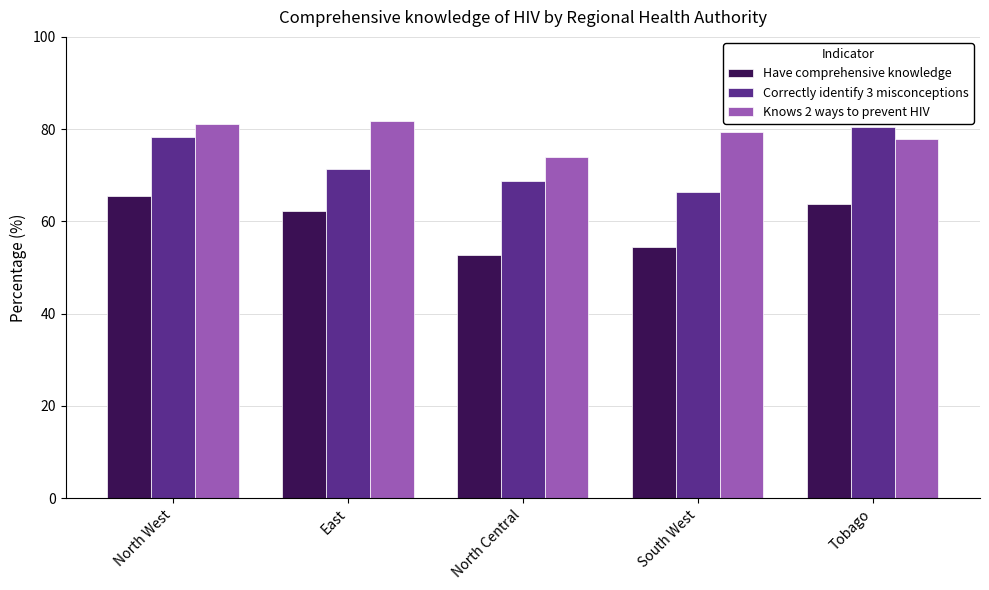

What is the lowest value of the Have comprehensive knowledge series?

52.8